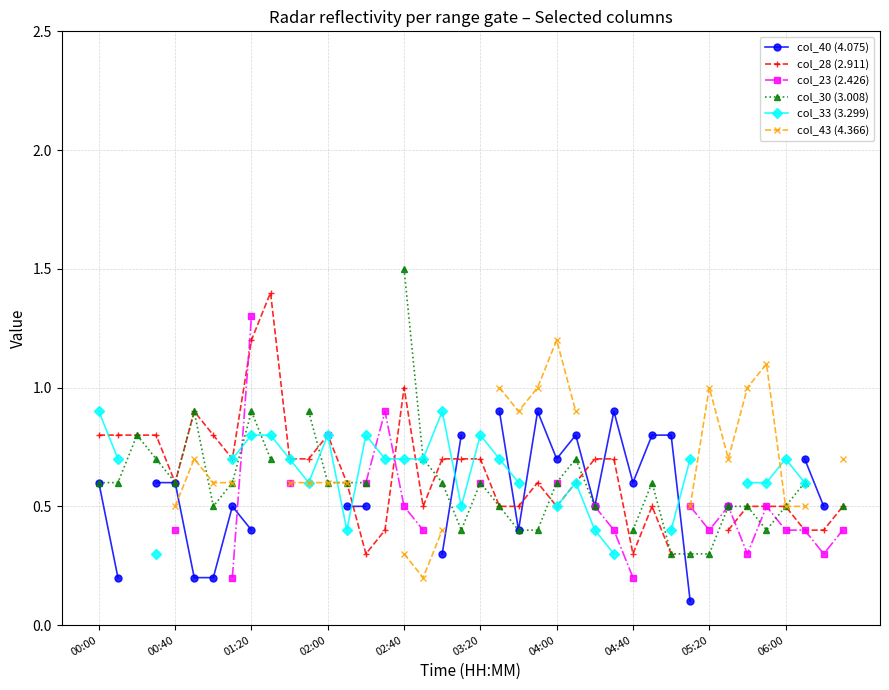

How many positive values does the col_40 (4.075) series have?

26